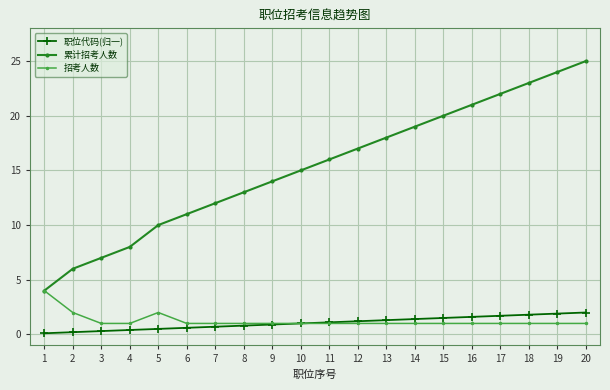

What is the minimum value shown in the chart?

0.1